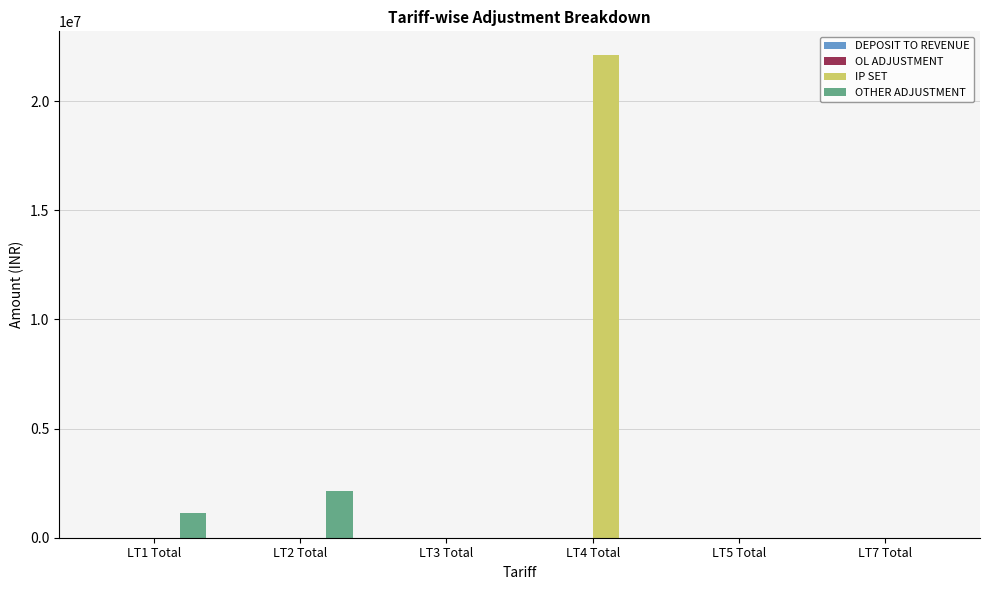

The value of OTHER ADJUSTMENT at LT3 Total is 0.0. True or false?

True